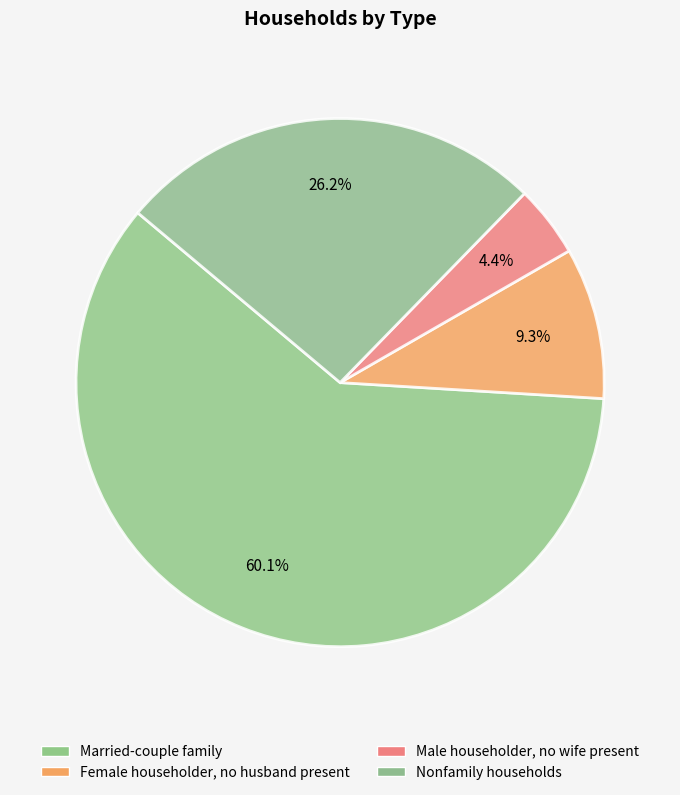

Is it true that Male householder, no wife present is 4% of the pie?

True